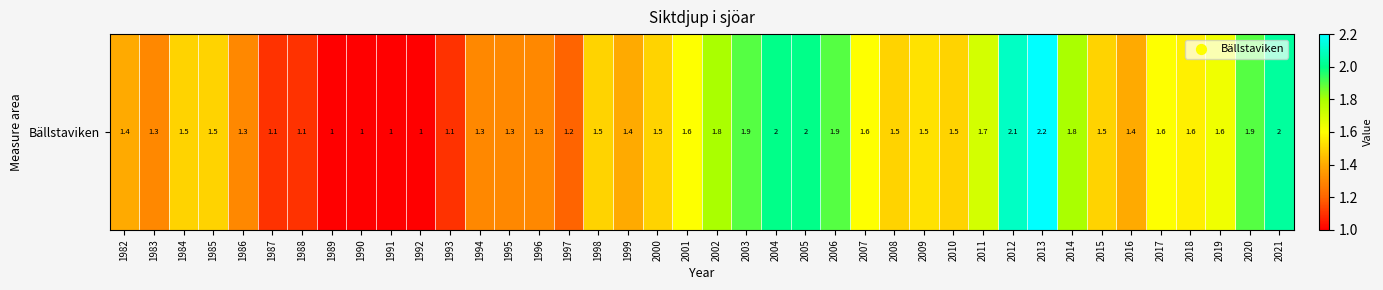

Which category has the lowest value across all series?

1989